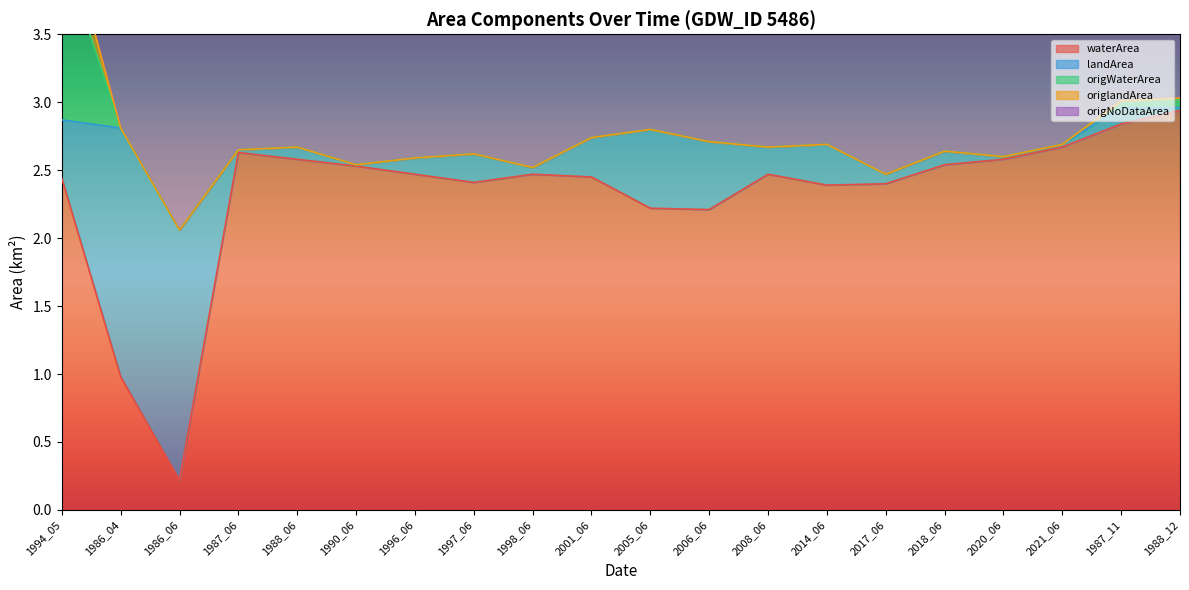

Between 2001_06 and 2017_06, which series saw the biggest shift?

landArea